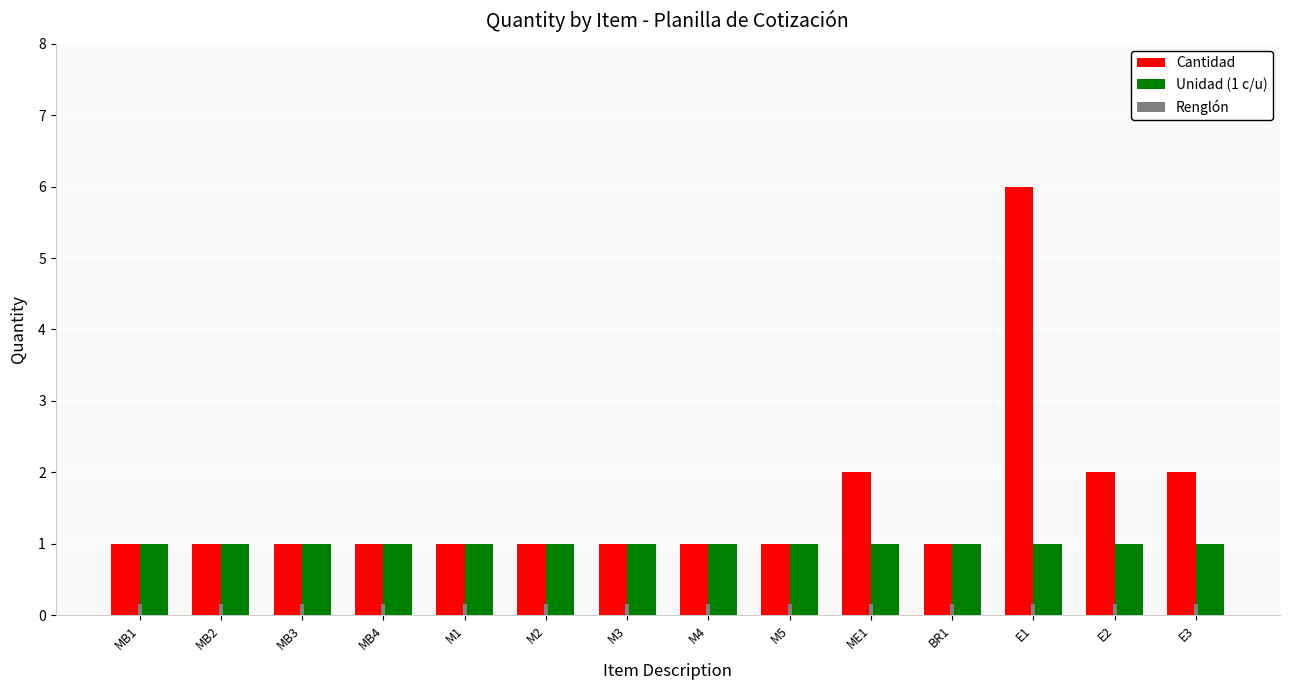

What position from the right is MB2?

13